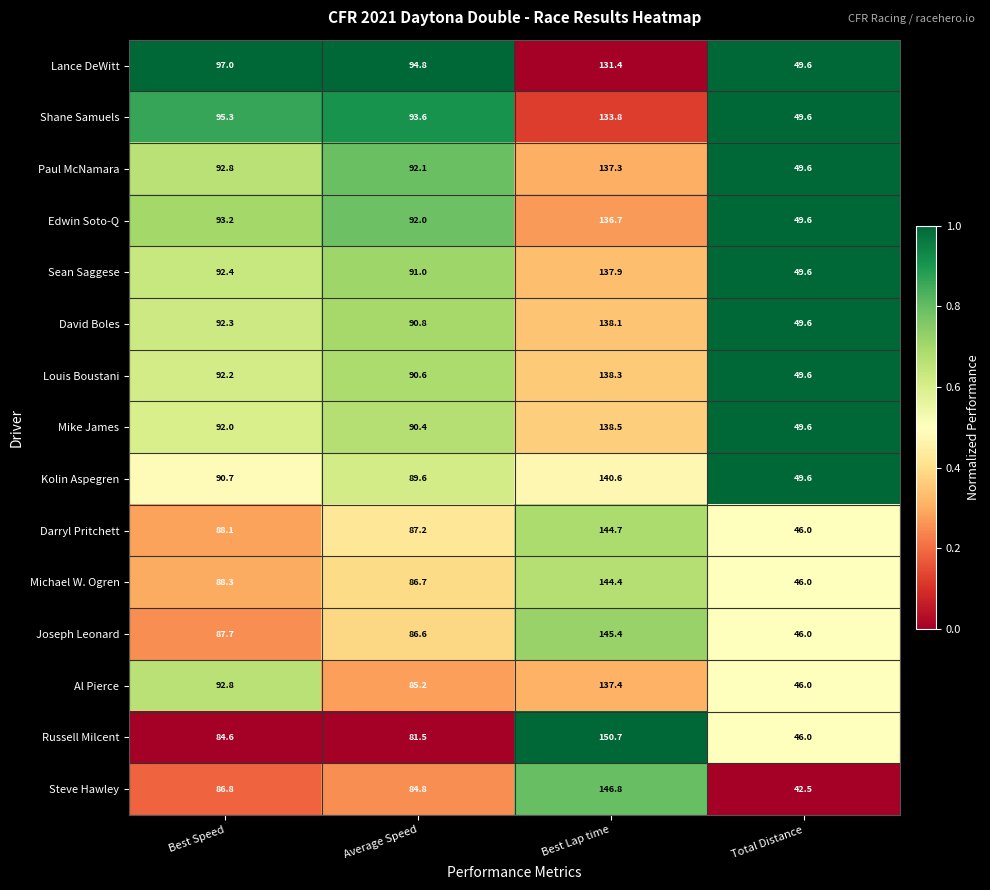

List the series in order of their peak value, highest first.

Russell Milcent, Steve Hawley, Joseph Leonard, Darryl Pritchett, Michael W. Ogren, Kolin Aspegren, Mike James, Louis Boustani, David Boles, Sean Saggese, Al Pierce, Paul McNamara, Edwin Soto-Q, Shane Samuels, Lance DeWitt